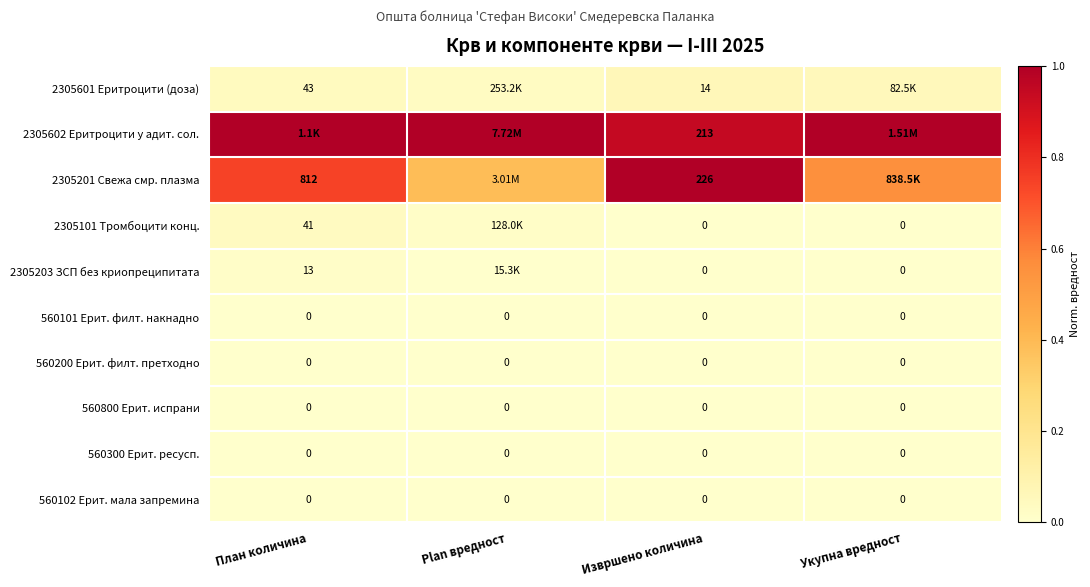

Is the value of 560102 Ерит. мала запремина at План количина greater than the value of 2305203 ЗСП без криопреципитата at План количина?

No